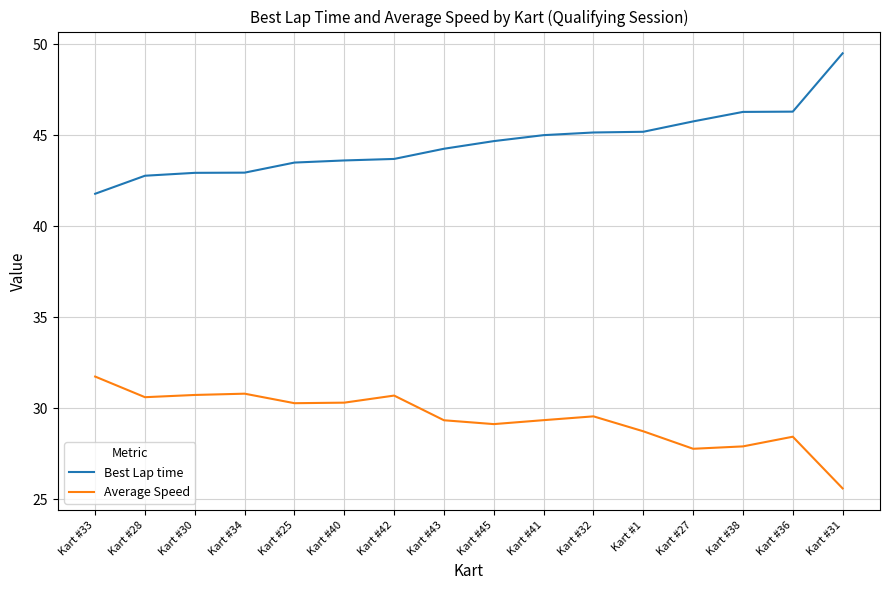

List the series in order of their overall mean, highest first.

Best Lap time, Average Speed